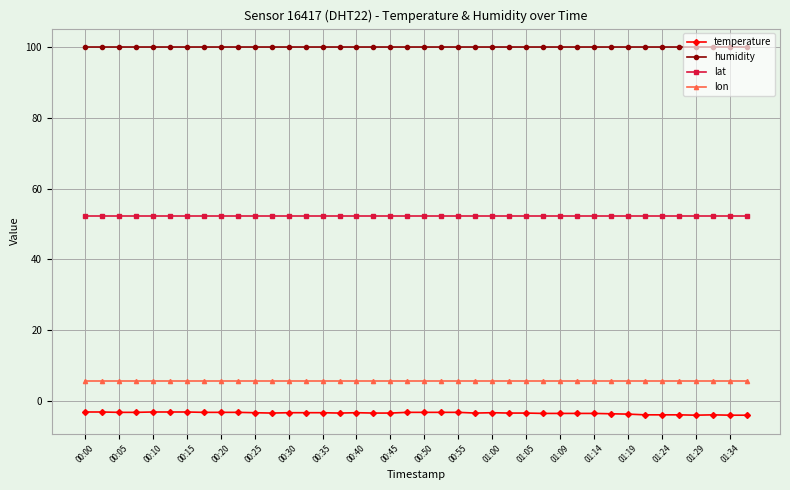

True or false: lat and humidity cross at least once.

False